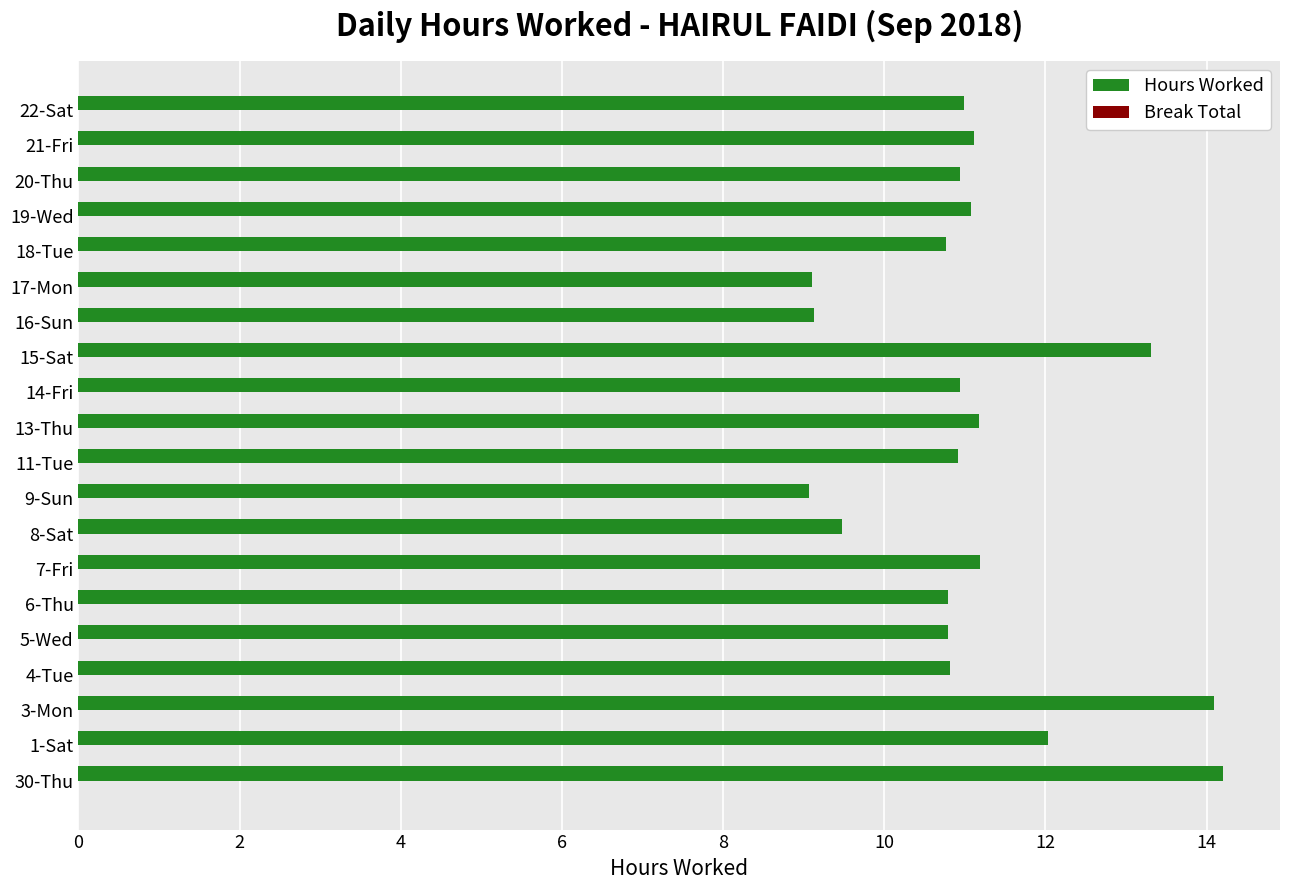

Approximately how many times larger is the value at 14-Fri compared to 15-Sat?

0.8